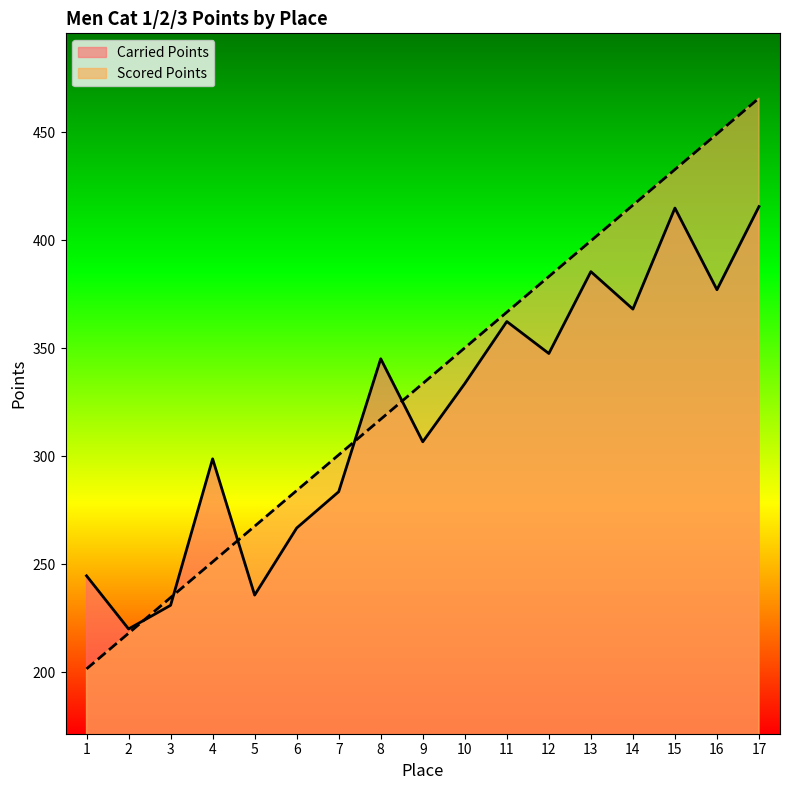

How many values in the Scored Points series are below 333?

8